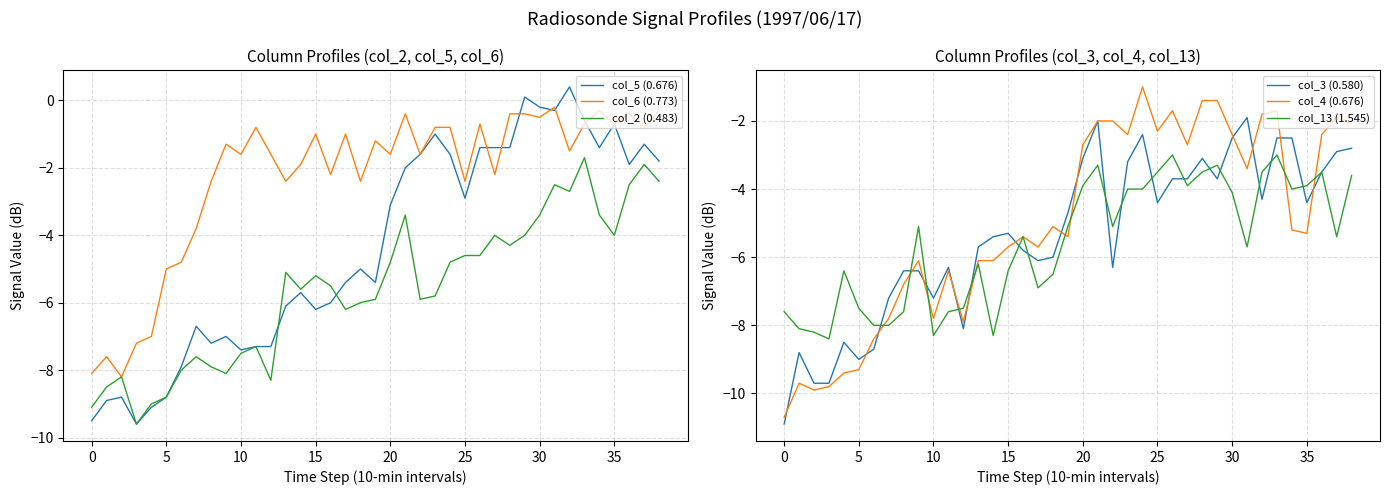

What is the spread (max minus min) of values at 14?

6.4